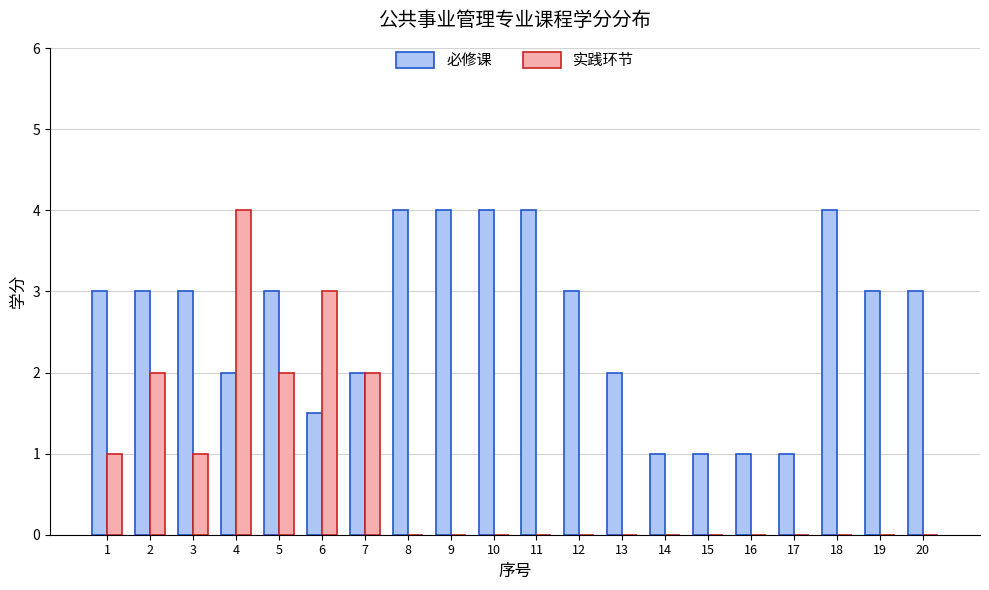

What is the total value across all series at 20?

3.0